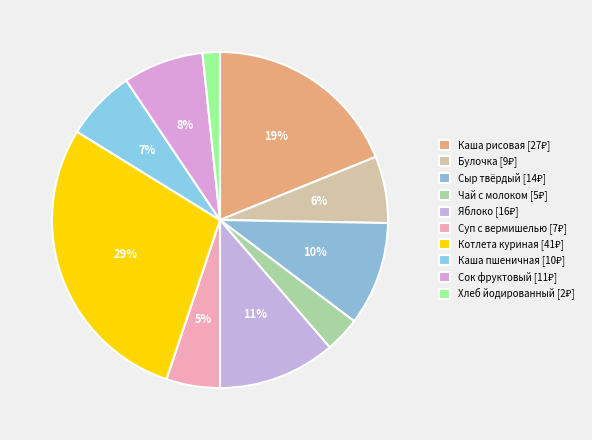

To the nearest percent, what is the difference between the largest and smallest slice percentages?

27%